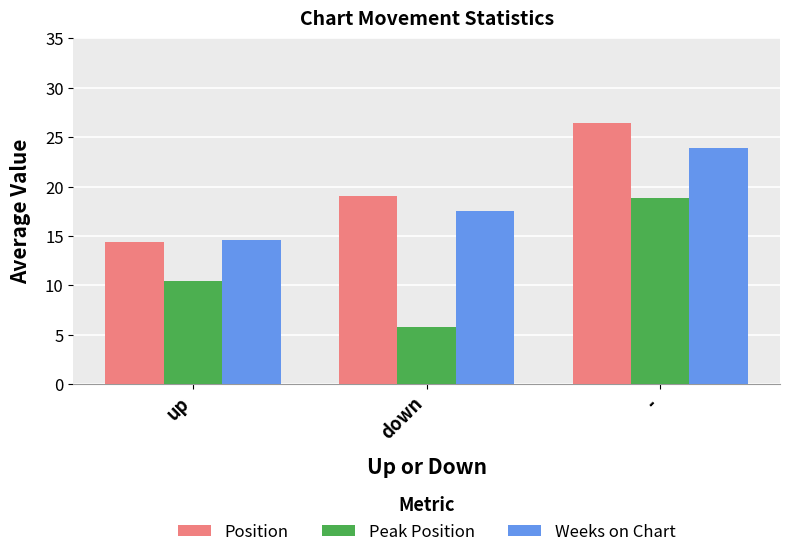

How many values in the Peak Position series exceed 10?

2